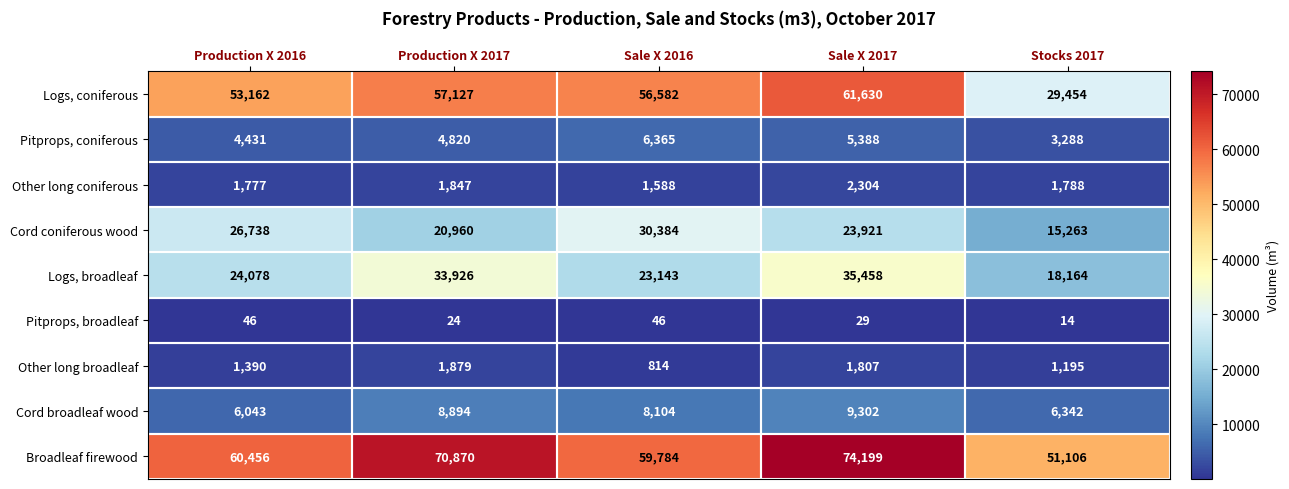

Which series has the largest total across all categories?

Broadleaf firewood